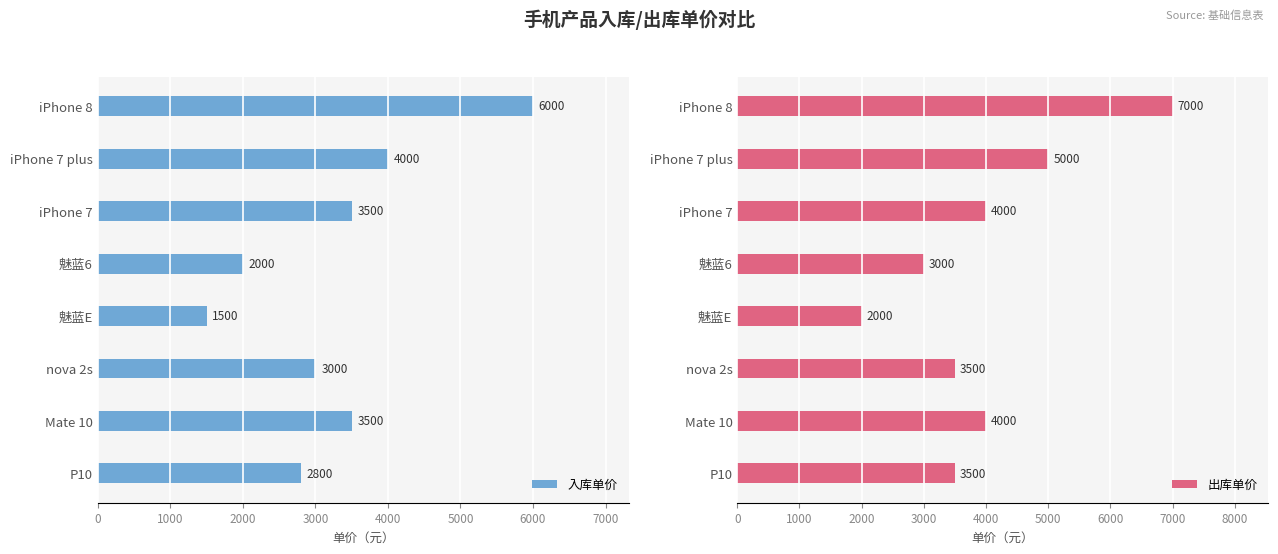

What value does the 入库单价 series have at P10, to the nearest 10?

2800